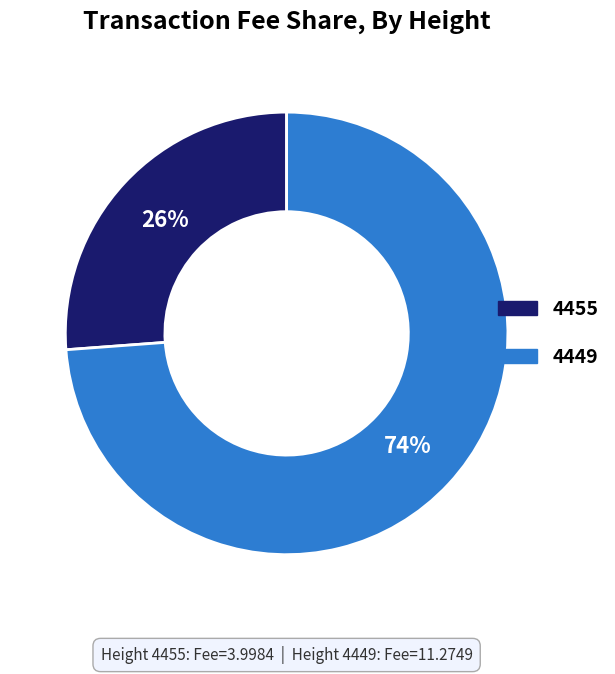

Rank the categories by value from lowest to highest.

4455, 4449